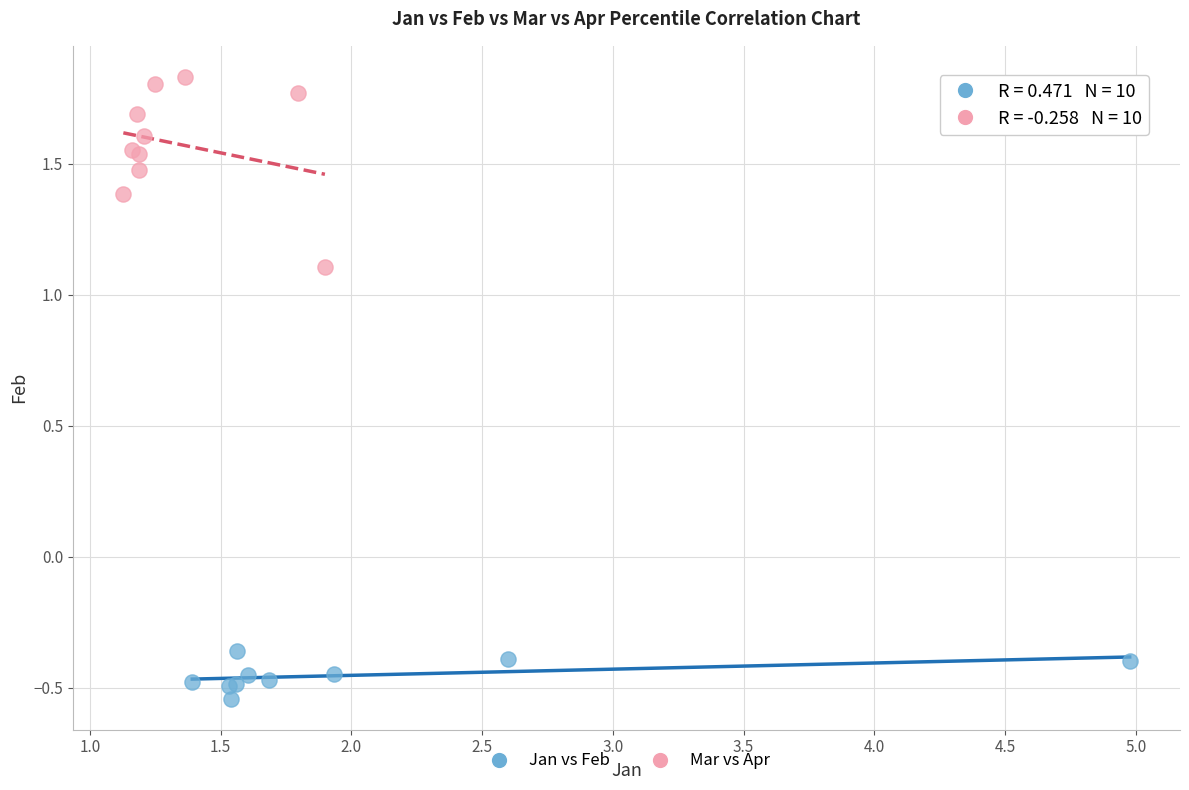

Which series reaches the maximum Y coordinate?

Mar vs Apr